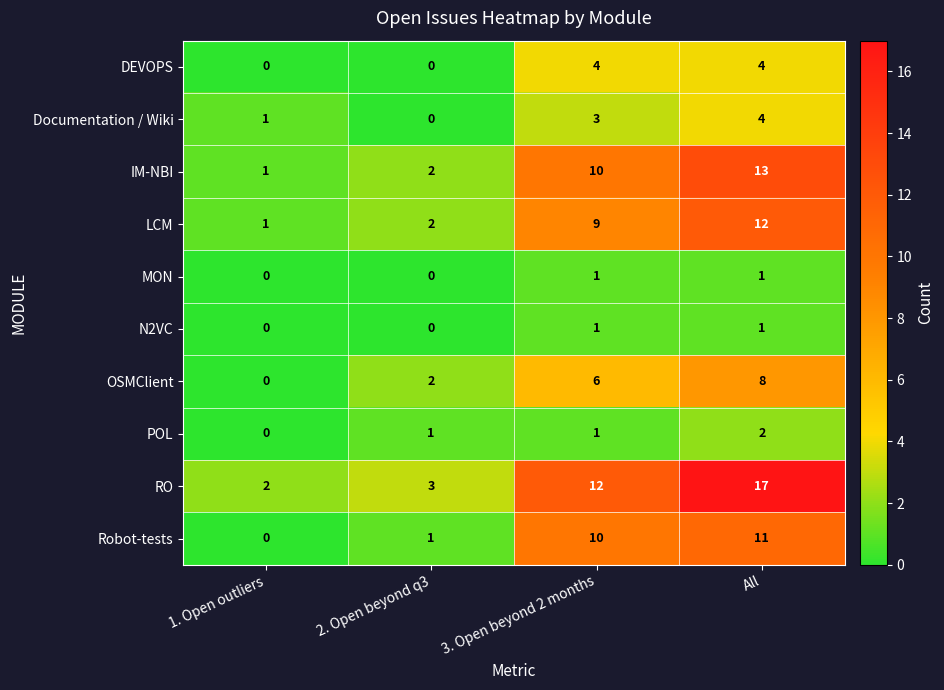

At which label is IM-NBI closest to 7?

3. Open beyond 2 months